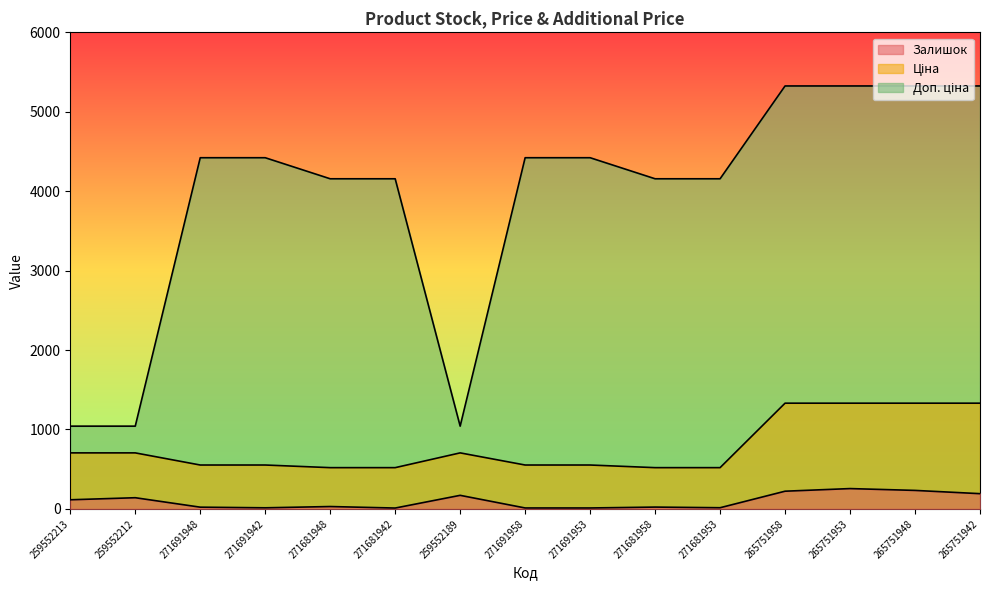

Between 271691958 and 265751948, which is larger?

265751948